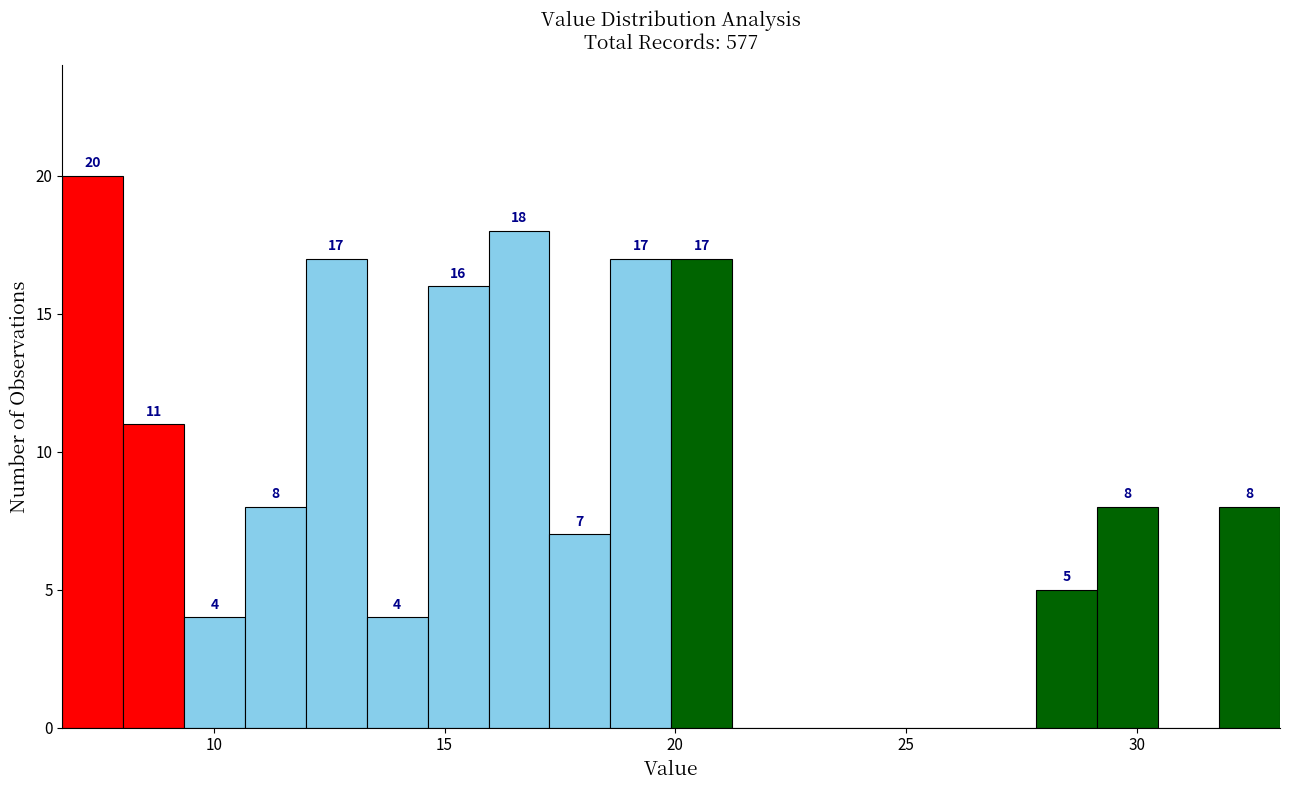

Read against the x-axis, roughly where is the centre of the tallest bar?

7.5